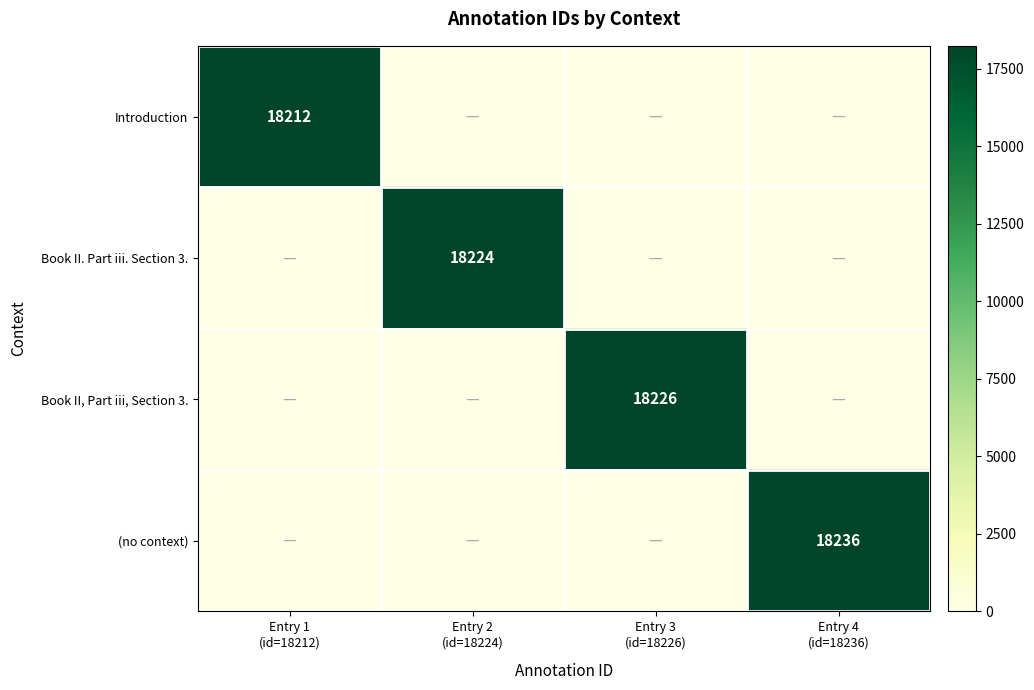

The Introduction series shows 0 at Entry 3 (id=18226). True or false?

True